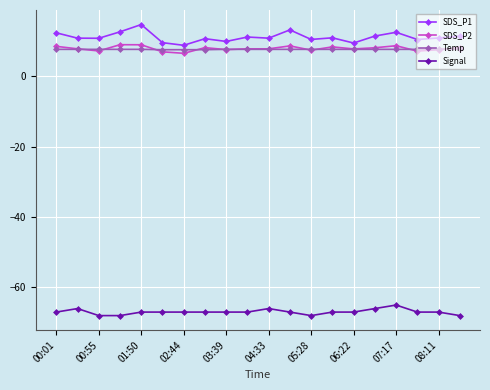

Which series has the widest spread of values?

SDS_P1